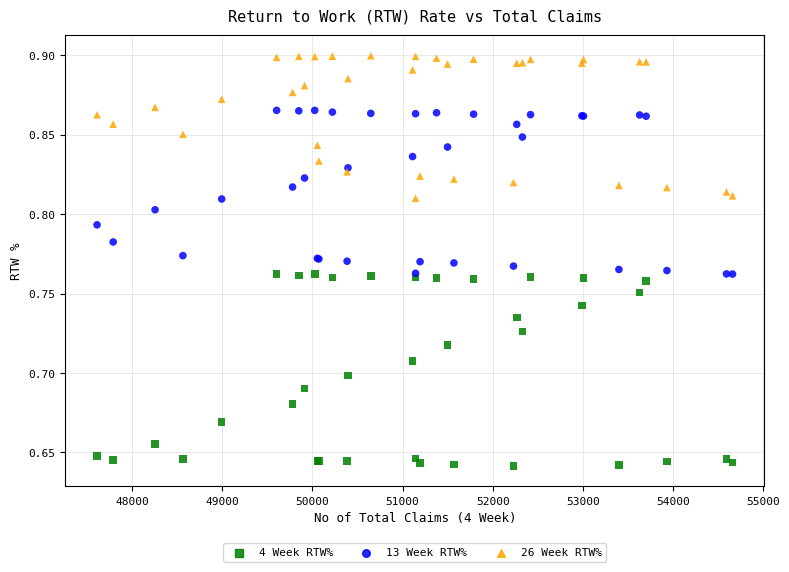

Which series has the largest Y range (max minus min)?

4 Week RTW%